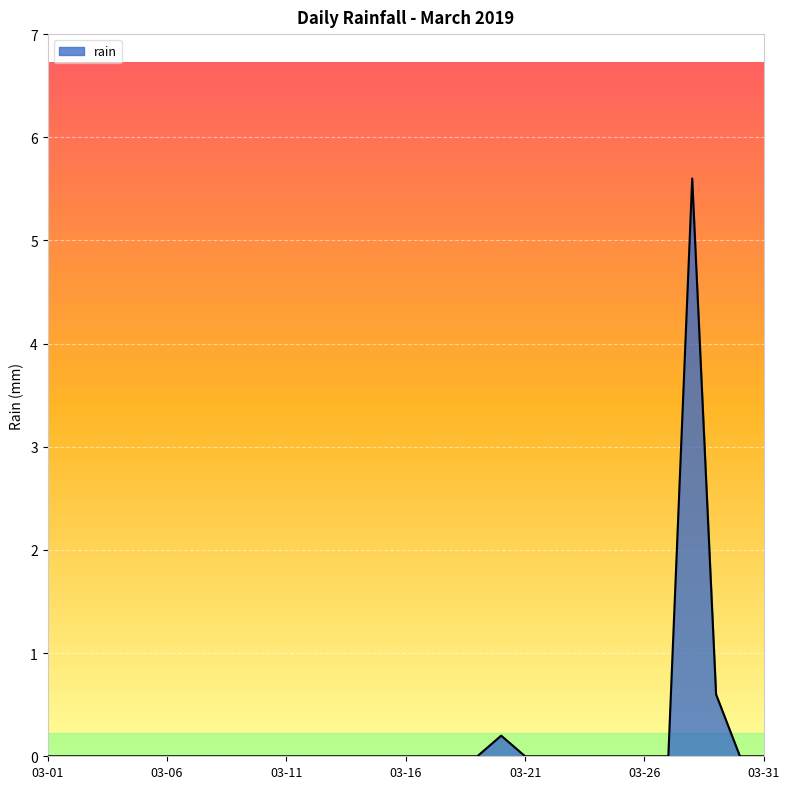

What is the maximum value shown in the chart?

5.6